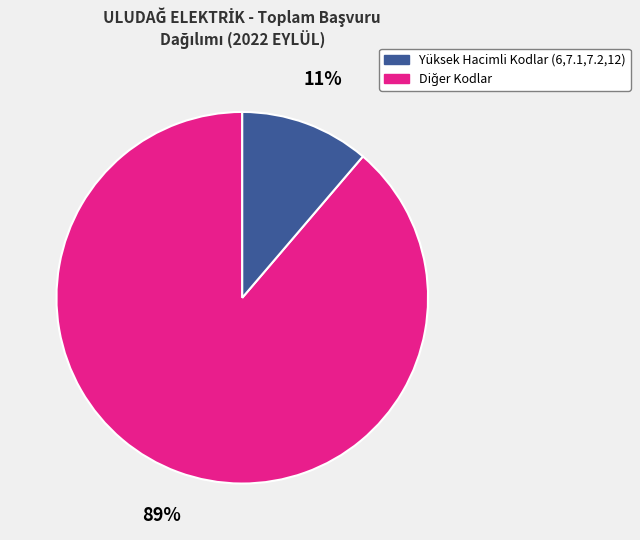

True or false: Yüksek Hacimli Kodlar (6,7.1,7.2,12) accounts for 89% of the total.

True